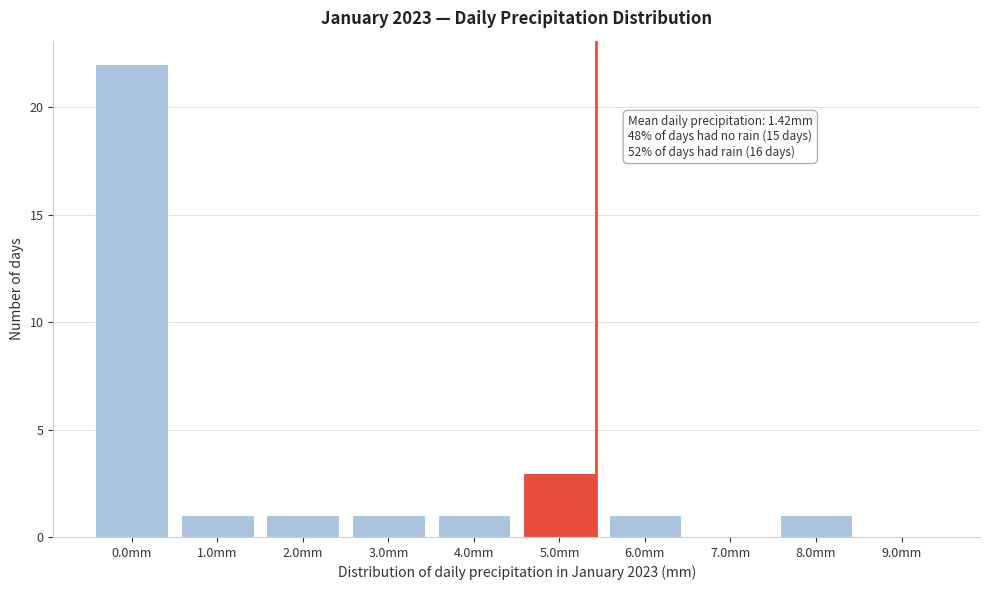

Reading left to right, extract all data points from this chart.

0.0mm=22	1.0mm=1	2.0mm=1	3.0mm=1	4.0mm=1	5.0mm=3	6.0mm=1	7.0mm=0	8.0mm=1	9.0mm=0